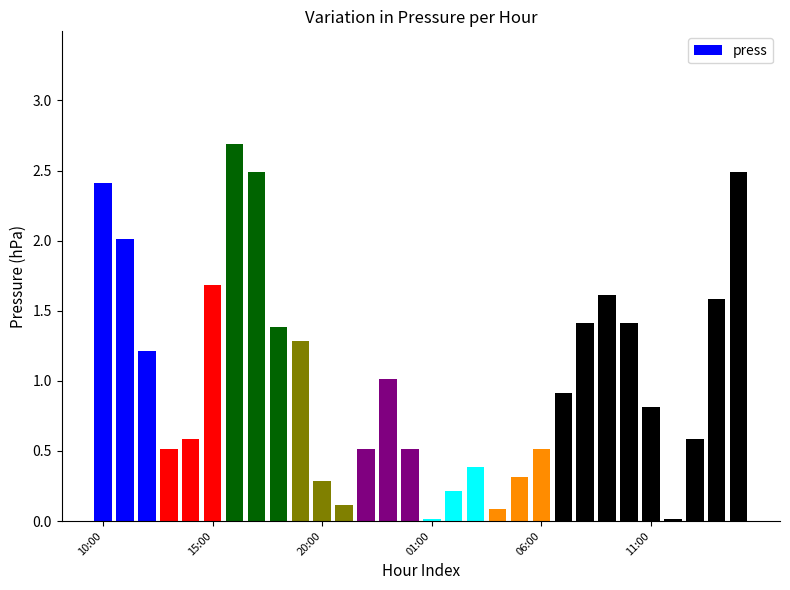

What is the value of the 23rd bar from the left?

1.4